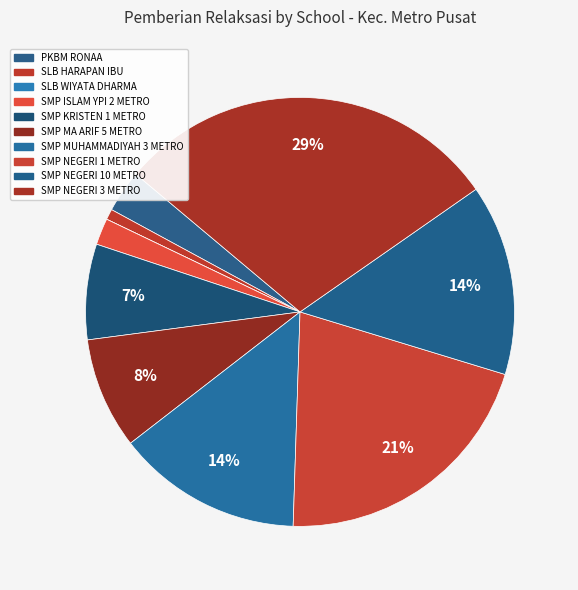

How many segments does this pie chart have?

10